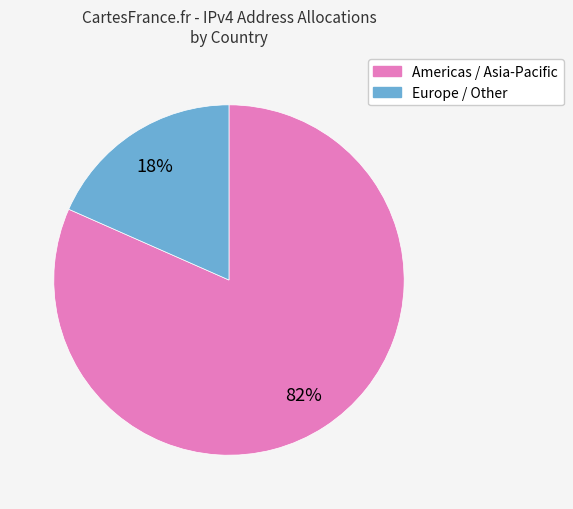

Is there a majority slice in this chart?

Yes